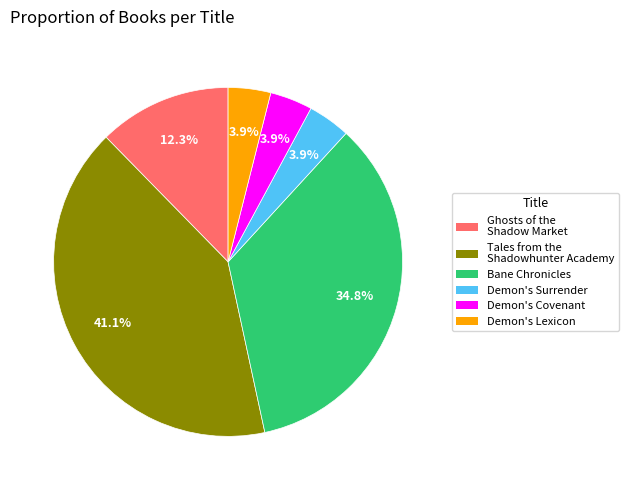

To the nearest percent, what percentage of the pie is Demon's Covenant?

4%